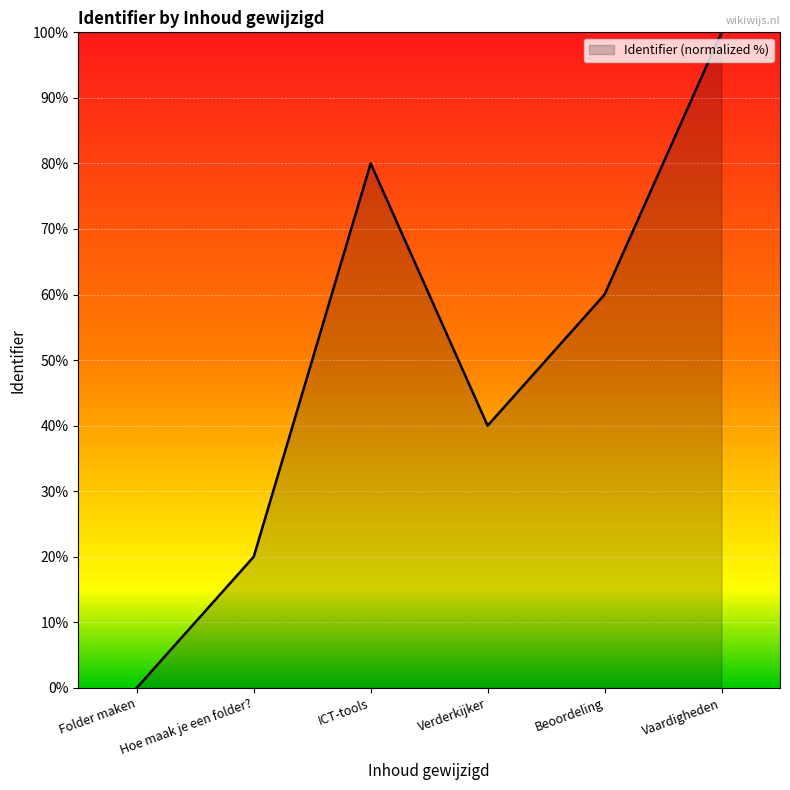

What is the ratio of the value at Vaardigheden to the value at Beoordeling?

1.7